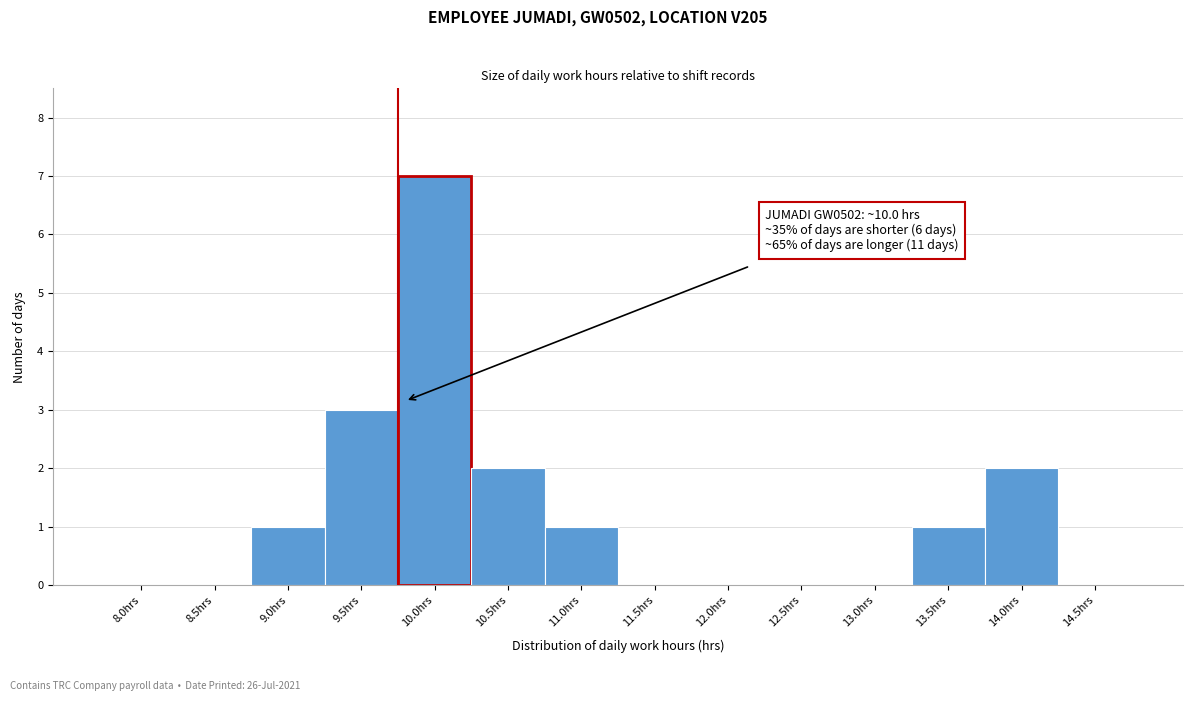

Reading left to right, what are all the values shown in this chart?

8.0hrs=0	8.5hrs=0	9.0hrs=1	9.5hrs=3	10.0hrs=7	10.5hrs=2	11.0hrs=1	11.5hrs=0	12.0hrs=0	12.5hrs=0	13.0hrs=0	13.5hrs=1	14.0hrs=2	14.5hrs=0